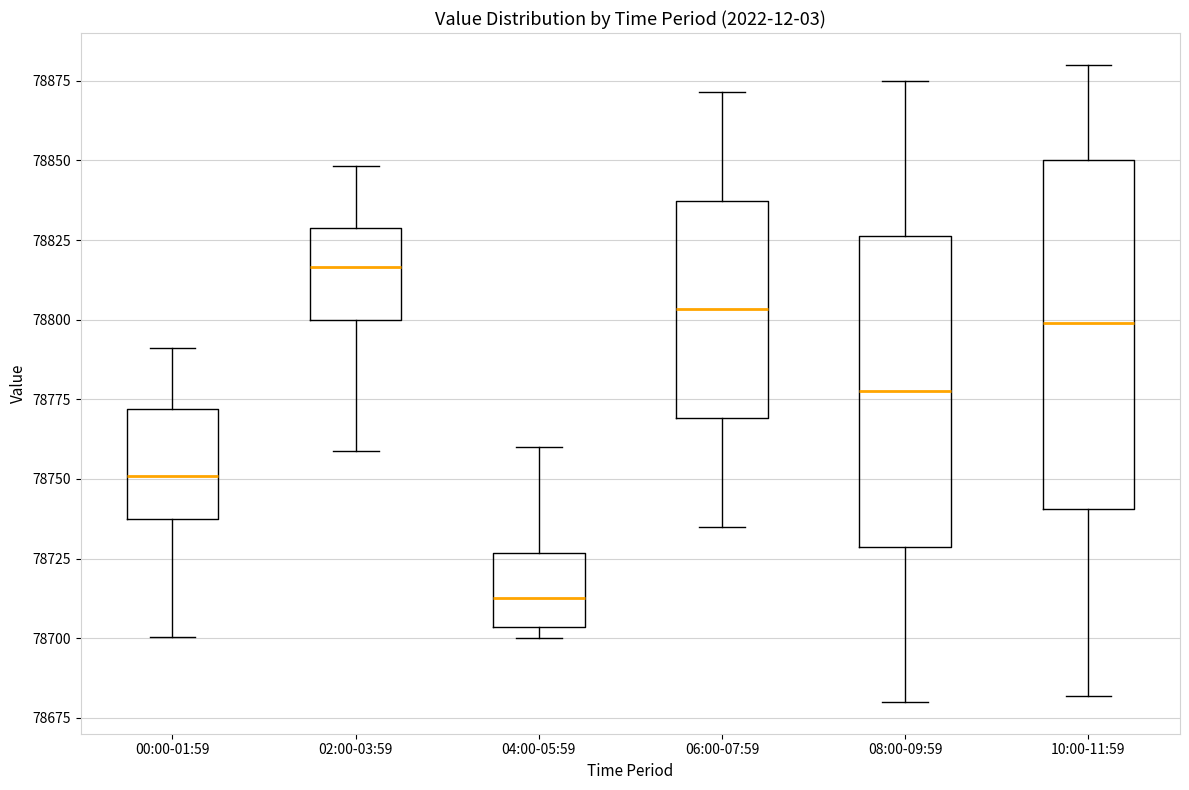

Reading left to right, read every box against the y-axis: the position of its median line, the range the box covers, and the ends of its whiskers. The values are not printed on the chart, so give them approximately, as read against the axis.

00:00-01:59: median 78750, box 78735 to 78770, whiskers 78700 to 78790
02:00-03:59: median 78815, box 78800 to 78830, whiskers 78760 to 78850
04:00-05:59: median 78715, box 78705 to 78725, whiskers 78700 to 78760
06:00-07:59: median 78805, box 78770 to 78835, whiskers 78735 to 78870
08:00-09:59: median 78780, box 78730 to 78825, whiskers 78680 to 78875
10:00-11:59: median 78800, box 78740 to 78850, whiskers 78680 to 78880